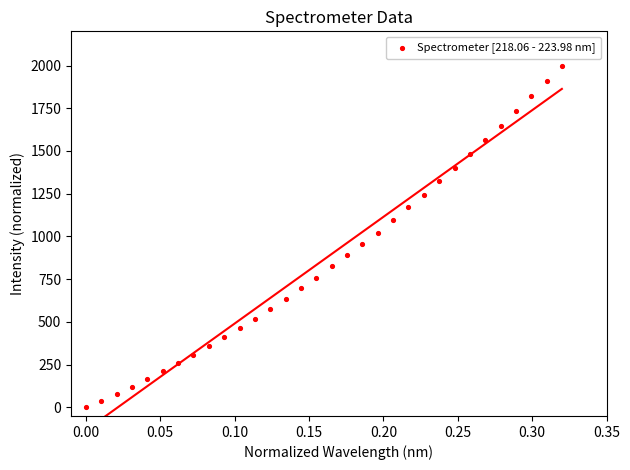

What is the range of Y values (max minus min)?

2000.0